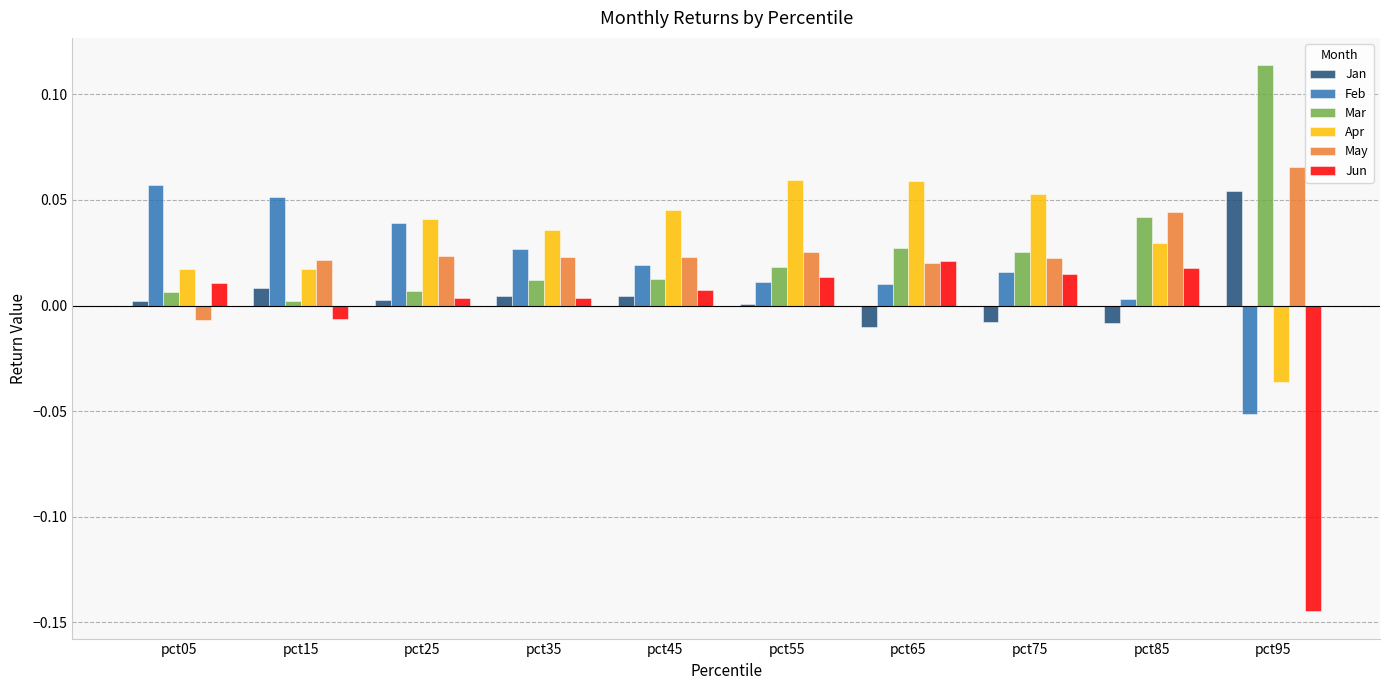

Is the value of Jan at pct45 greater than the value of Mar at pct35?

No